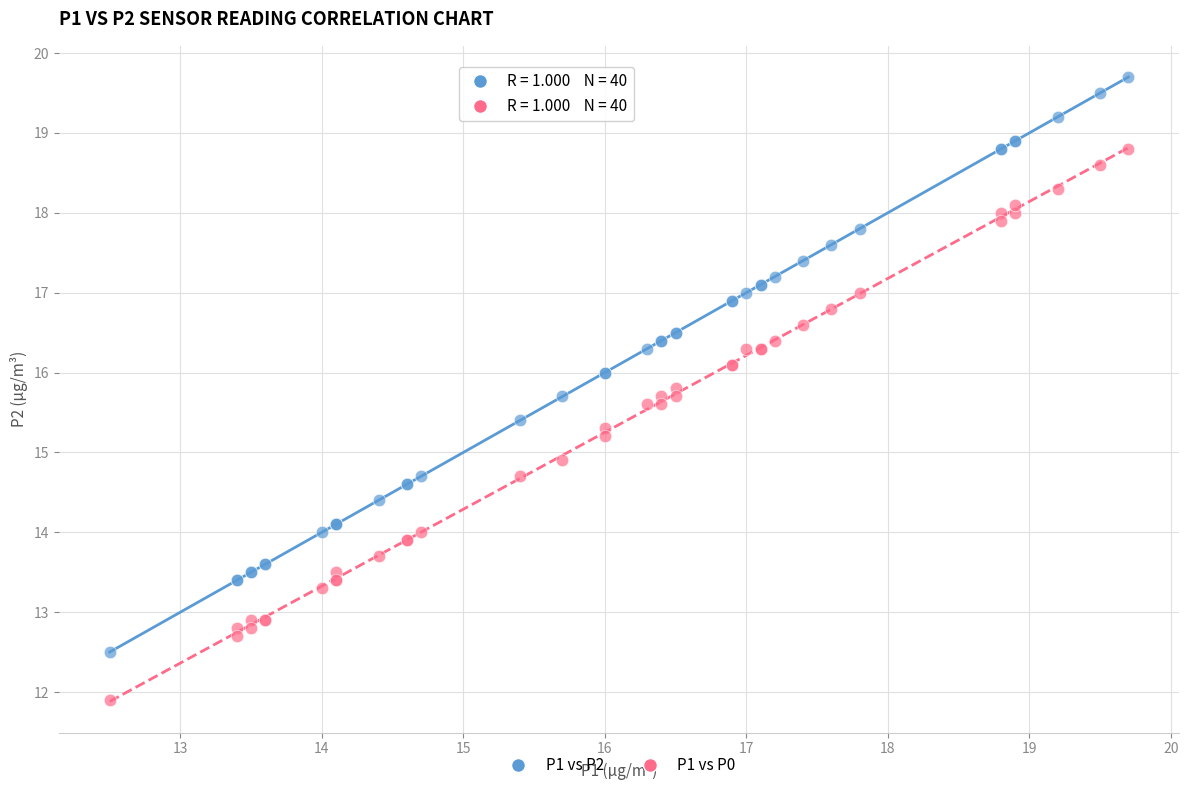

Which series has the widest spread of Y values?

P1 vs P2